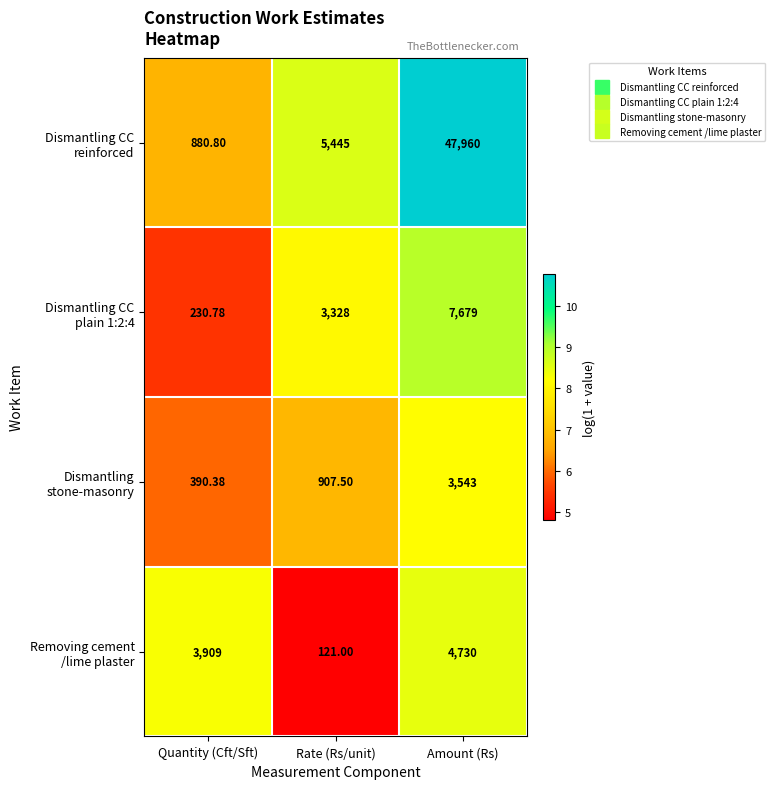

Which category has the lowest value across all series?

Rate (Rs/unit)